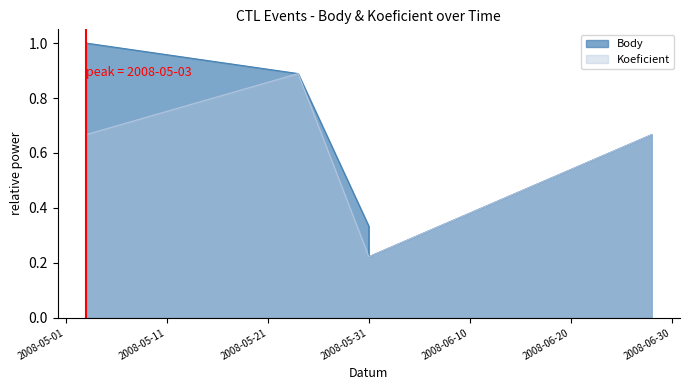

Where is Koeficient nearest to the value 0?

2008-05-31